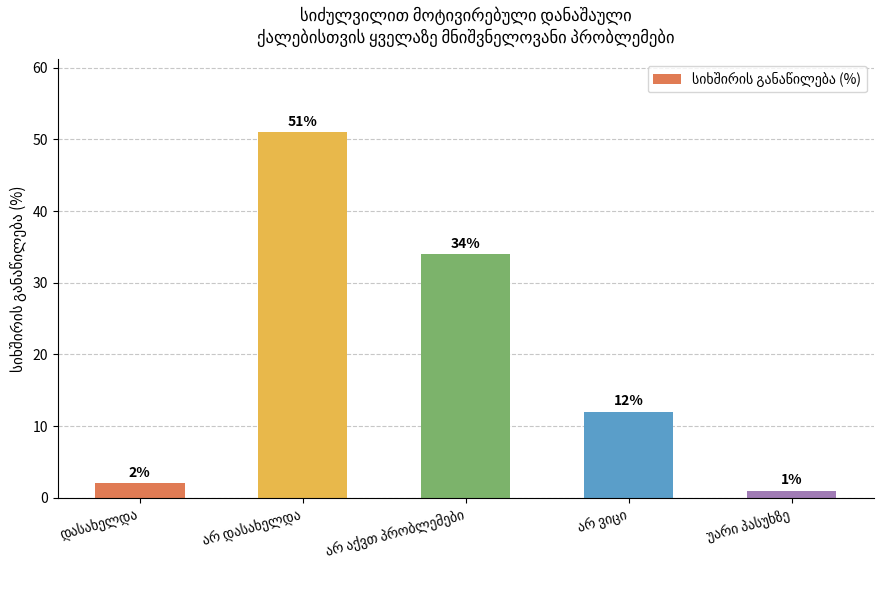

What is the difference between the second highest and minimum values?

33